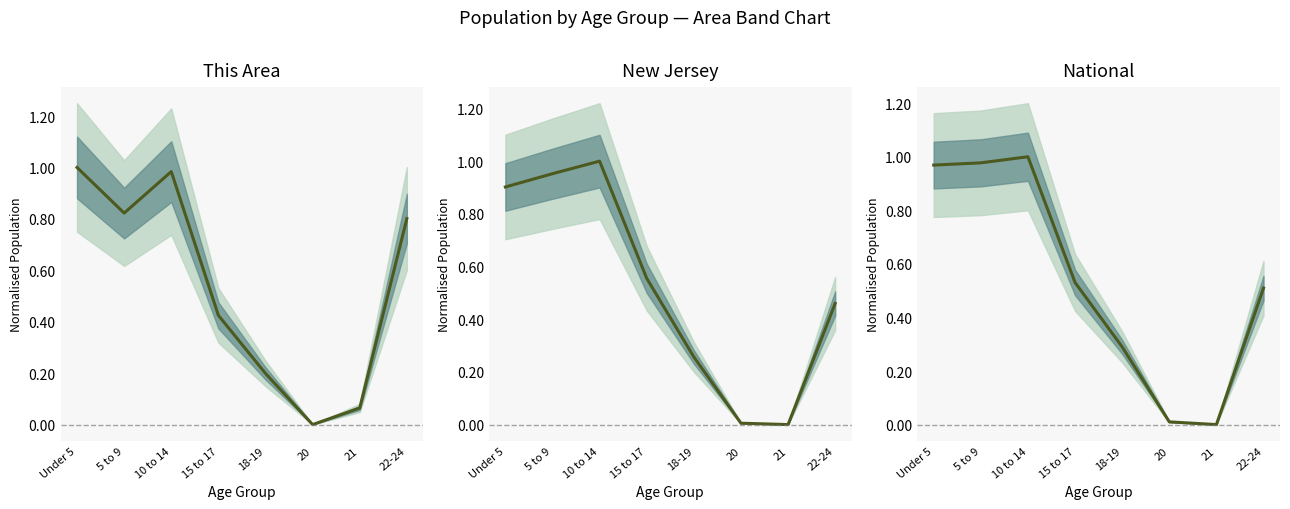

What is the label of the 5th point from the right?

15 to 17